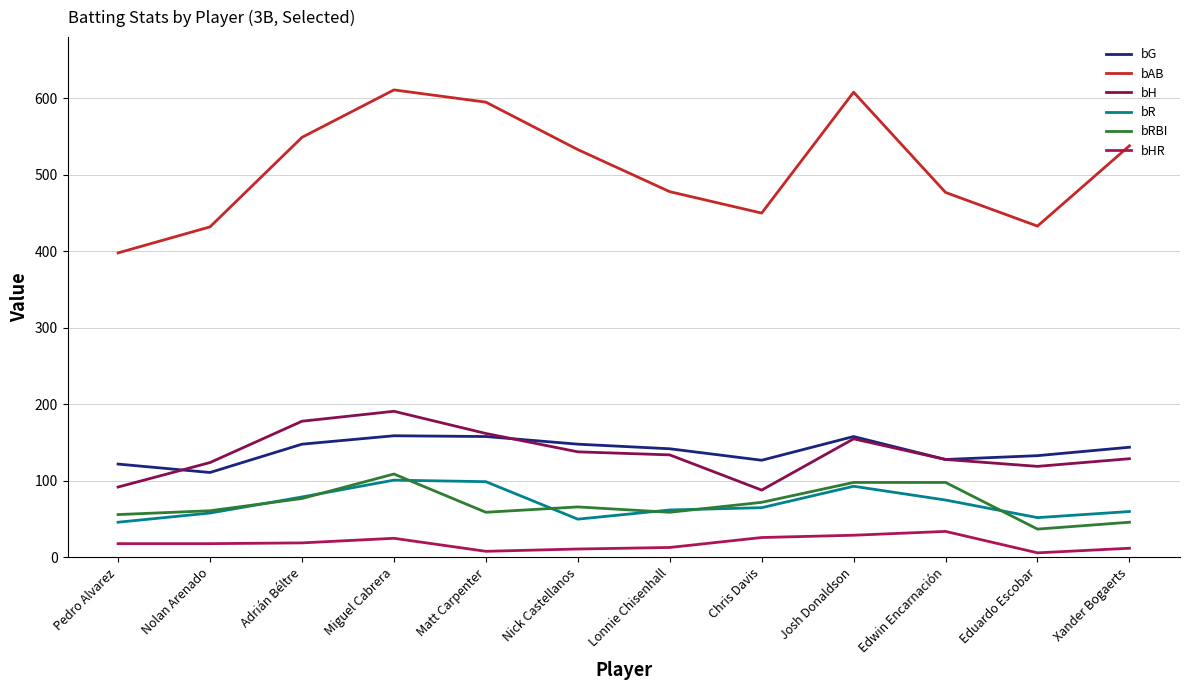

True or false: bHR and bG intersect in this chart.

False